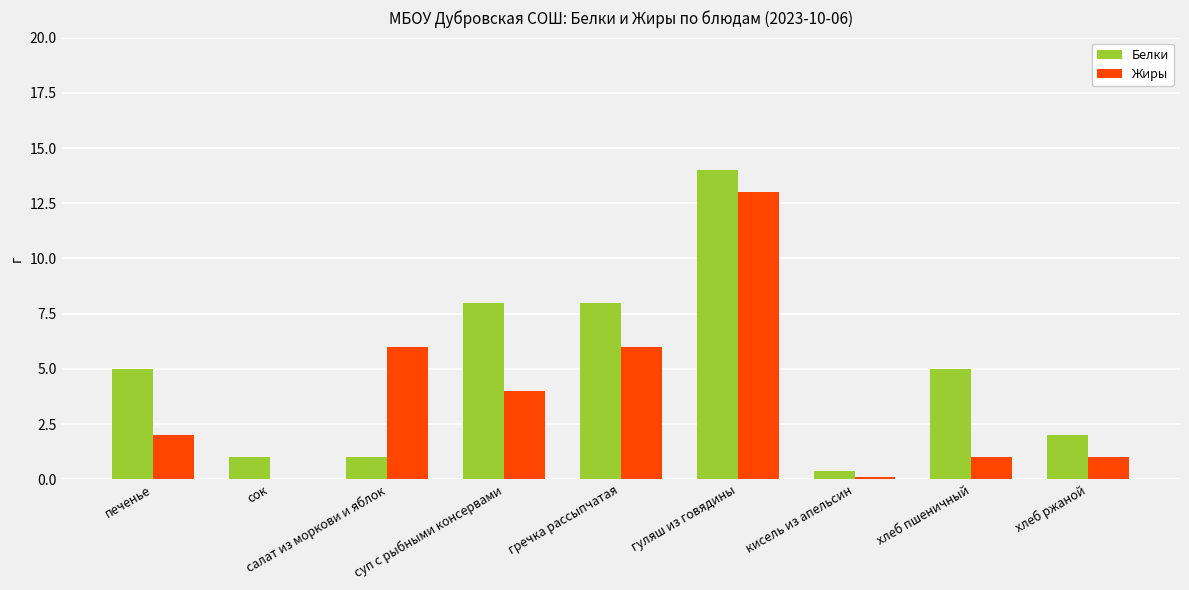

How many series are shown in this chart?

2